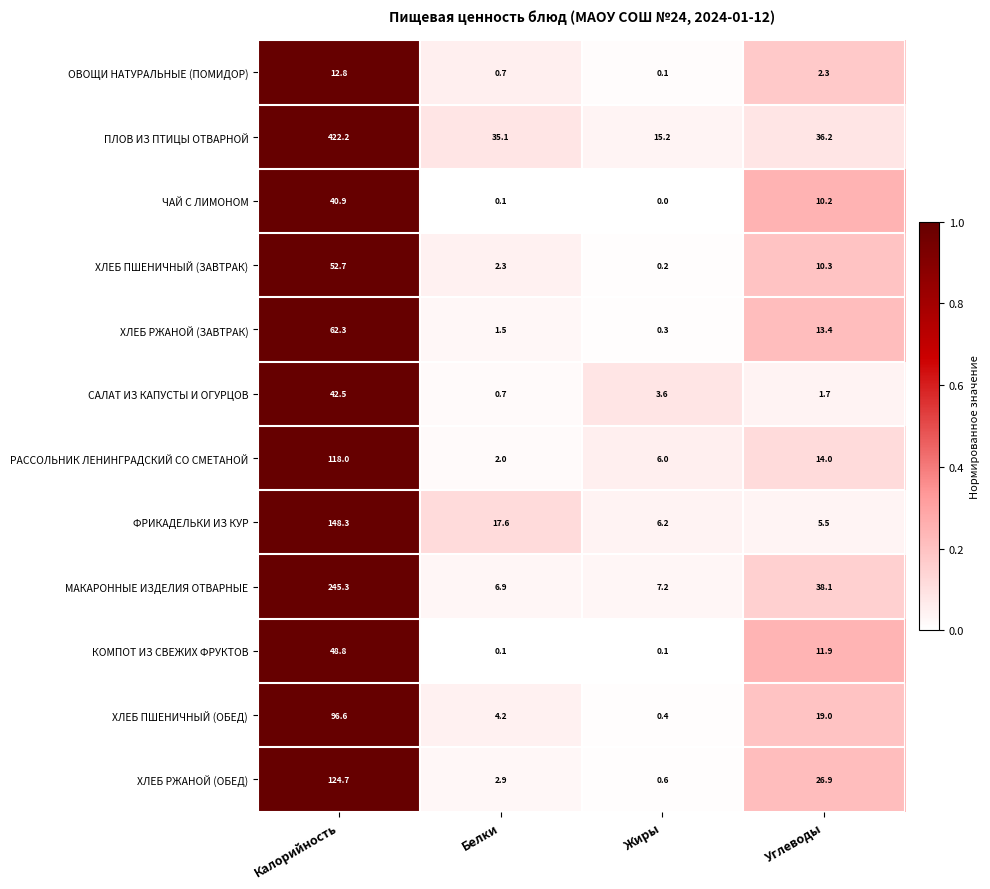

At which category is the sum across all series the highest?

Калорийность